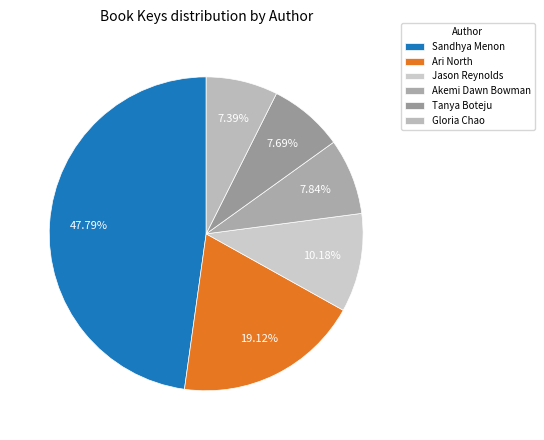

To the nearest percent, what is the difference between the largest and smallest slice percentages?

40%